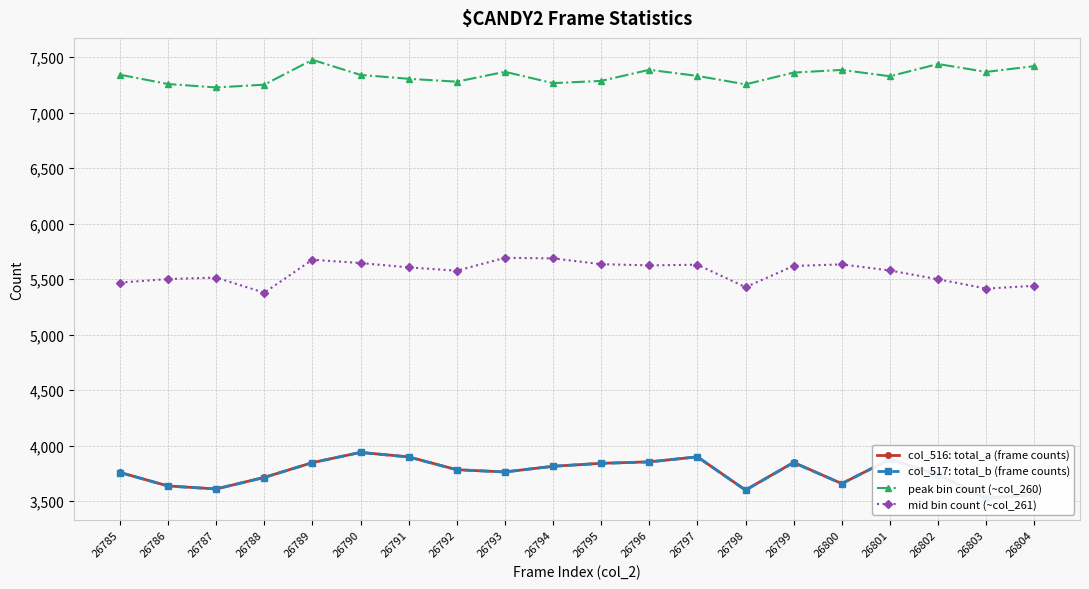

What is the difference between the second highest and second lowest values in the peak bin count (~col_260) series?

186